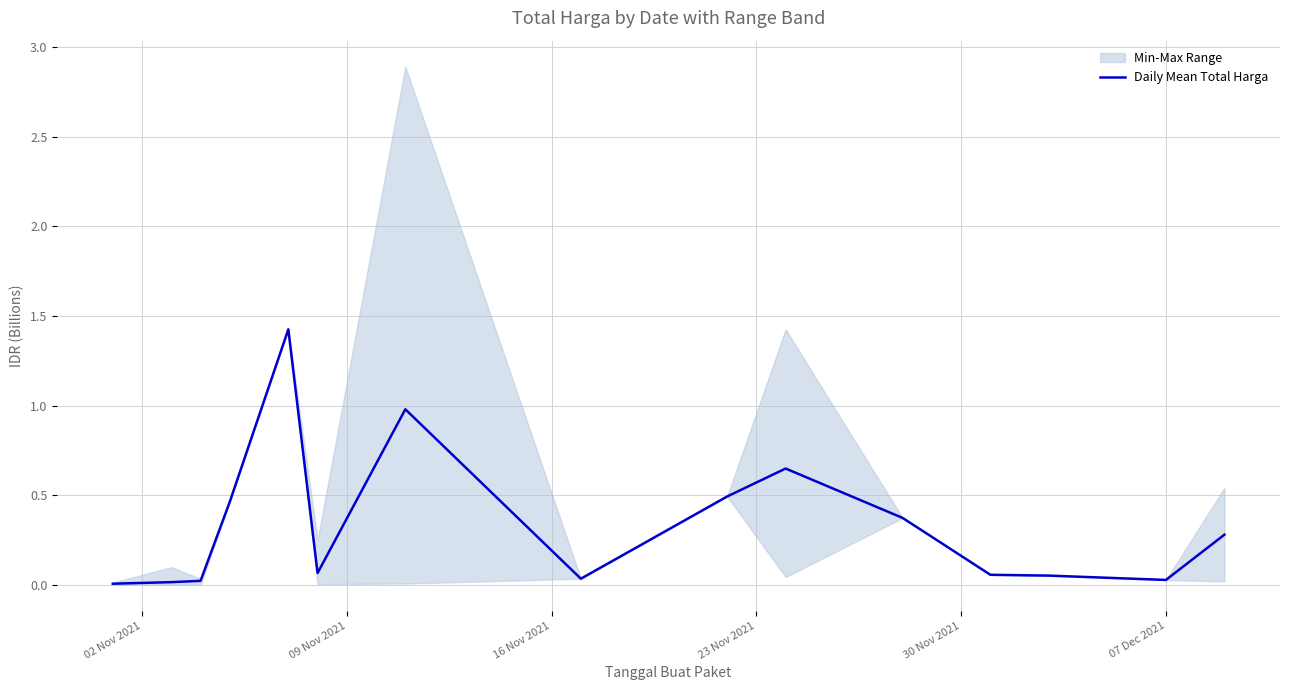

Reading left to right, extract all data points from this chart.

0.0	0.0	0.0	0.5	1.4	0.1	1.0	0.0	0.5	0.6	0.4	0.1	0.1	0.0	0.3